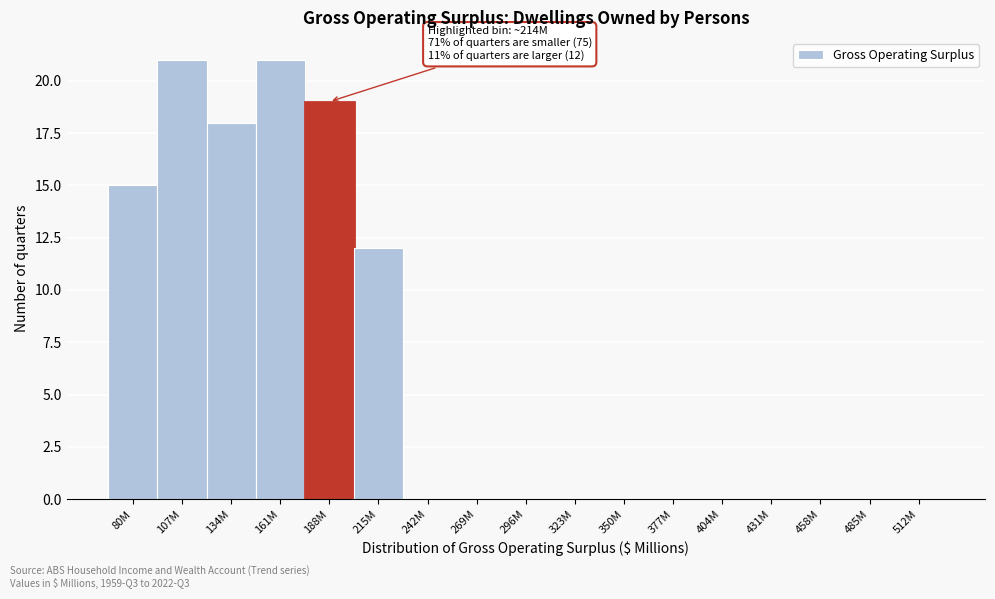

Reading left to right, extract all data points from this chart.

80M=15	107M=21	134M=18	161M=21	188M=19	215M=12	242M=0	269M=0	296M=0	323M=0	350M=0	377M=0	404M=0	431M=0	458M=0	485M=0	512M=0